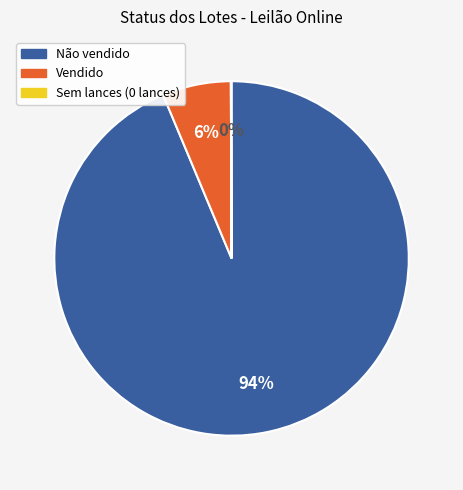

To the nearest percent, what is the difference between the largest and smallest slice percentages?

94%